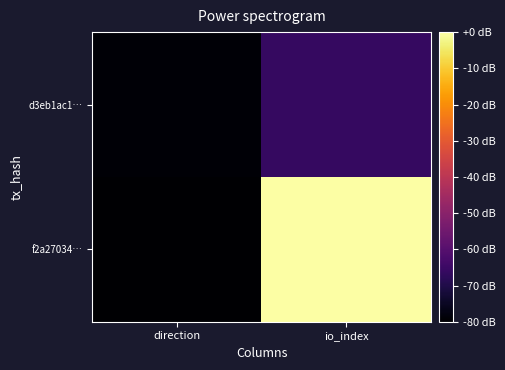

At which category is the sum across all series the highest?

io_index